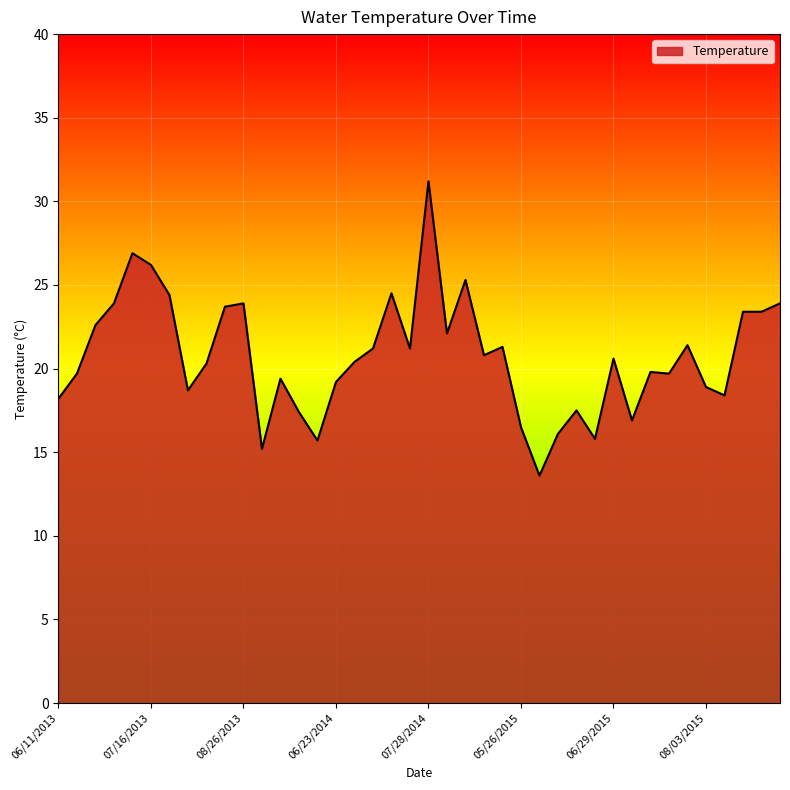

How many categories are shown in the chart?

40